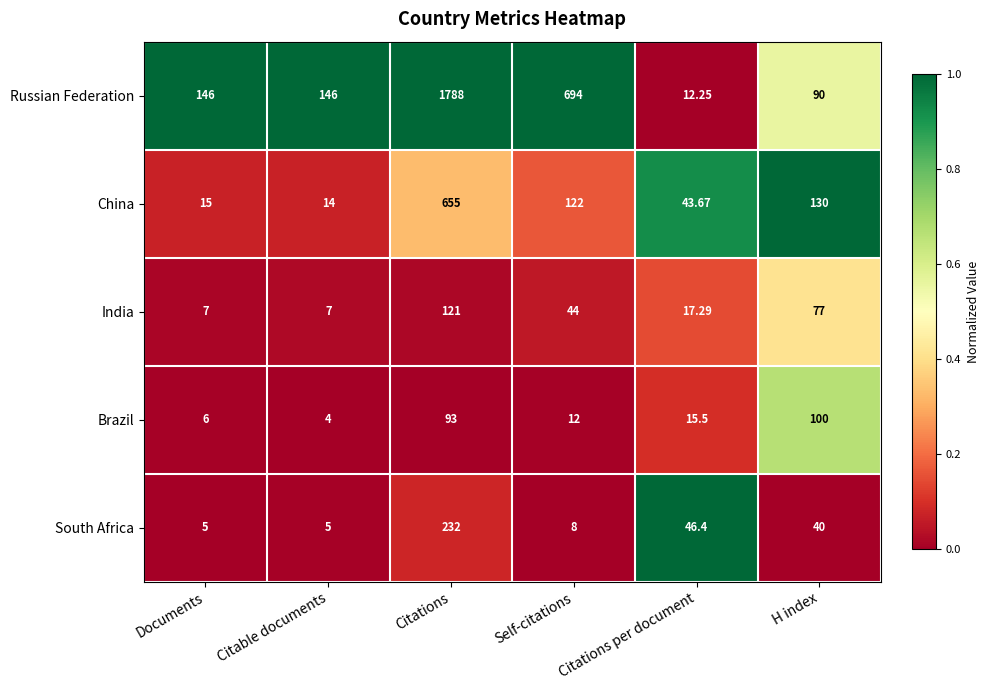

At which label is Russian Federation closest to 900?

Self-citations